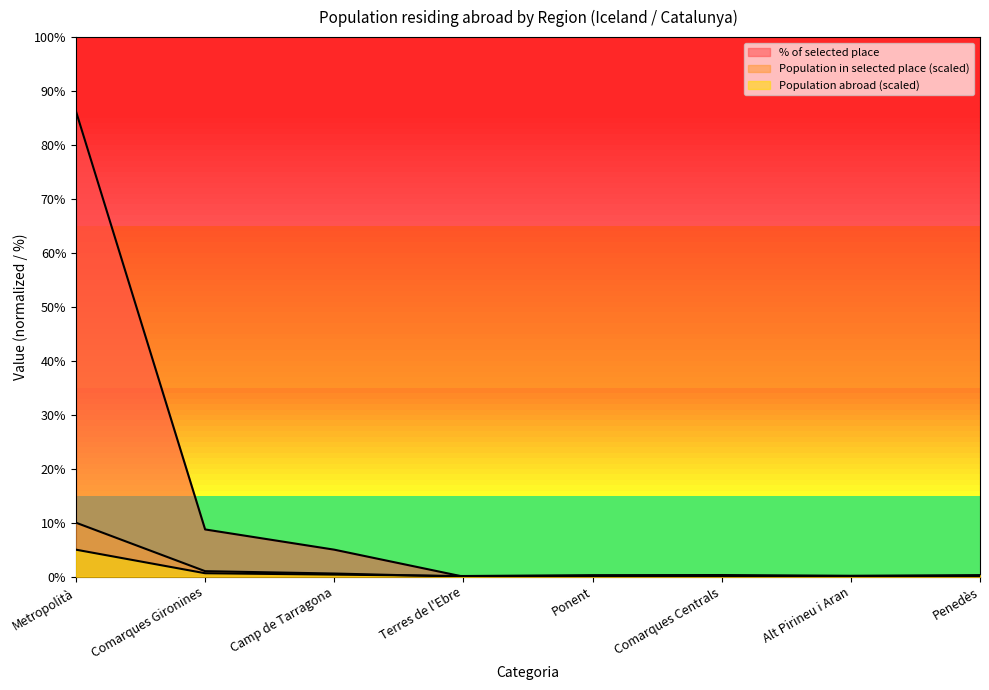

What is the spread (max minus min) of values at Ponent?

0.3